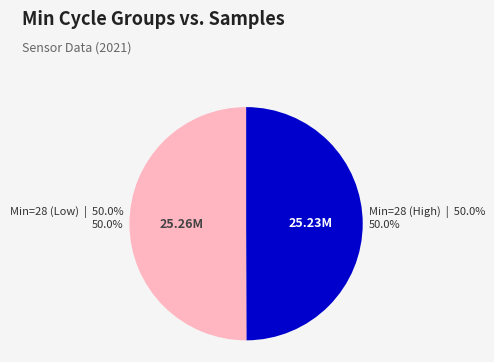

How many segments does this pie chart have?

2